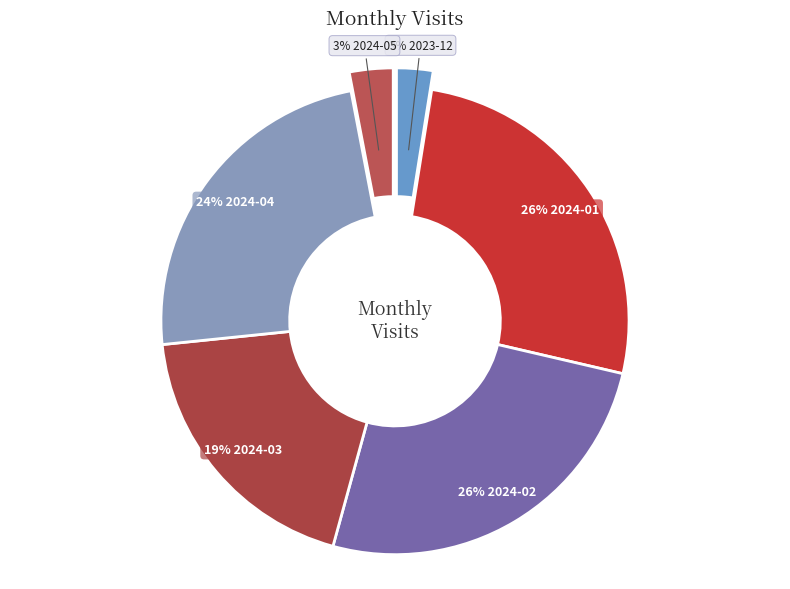

The 24% 2024-04 slice represents 24% of the pie. True or false?

True